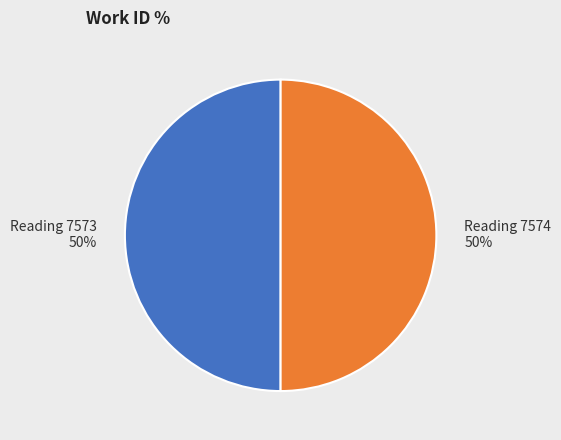

What percentage is the Reading 7574 slice, to the nearest percent?

50%